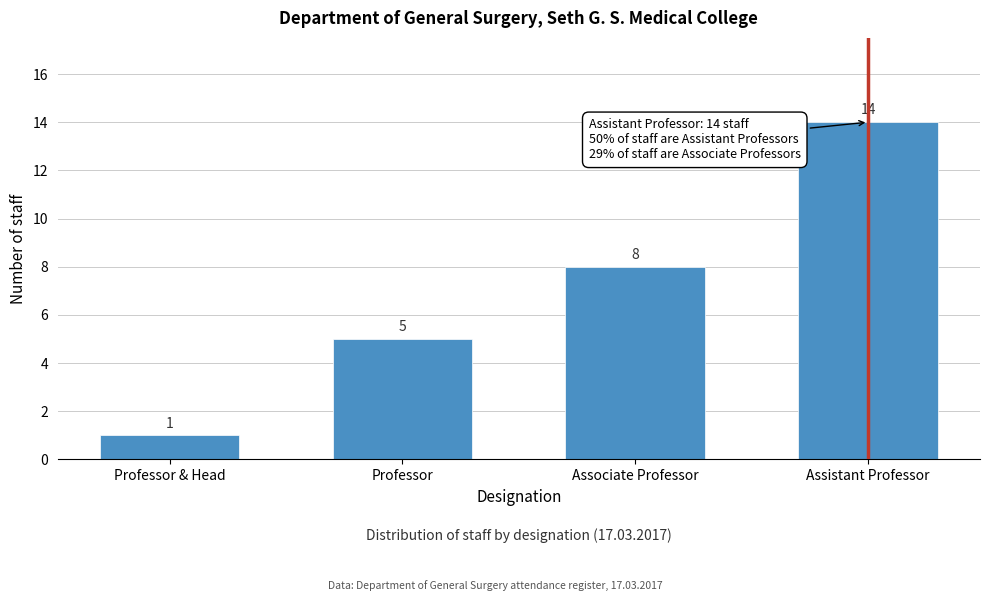

Reading right to left, extract all data points from this chart.

Assistant Professor=14	Associate Professor=8	Professor=5	Professor & Head=1